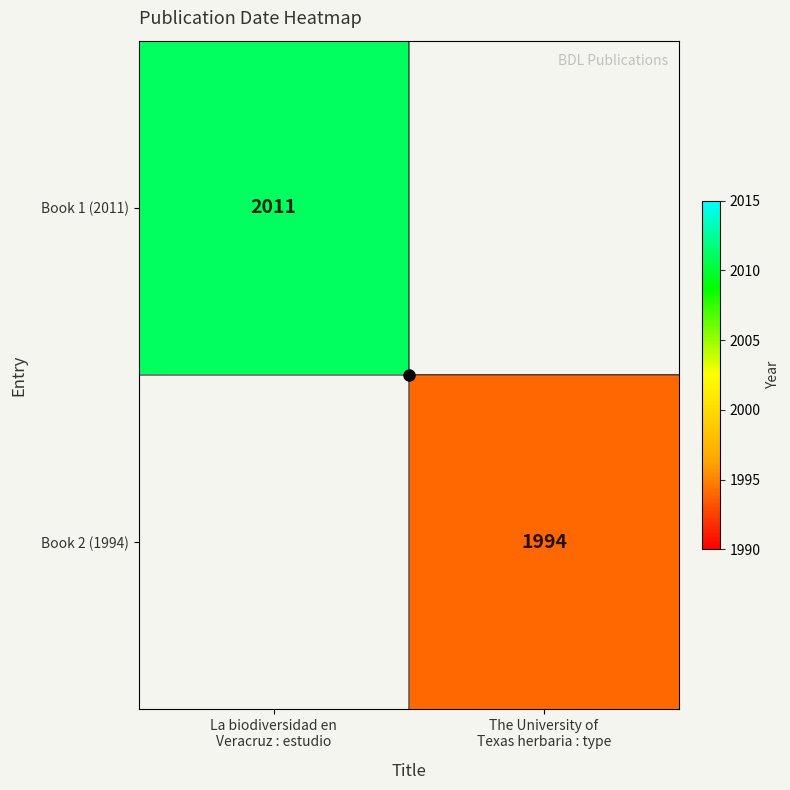

List the series in order of their peak value, highest first.

Book 1 (2011), Book 2 (1994)